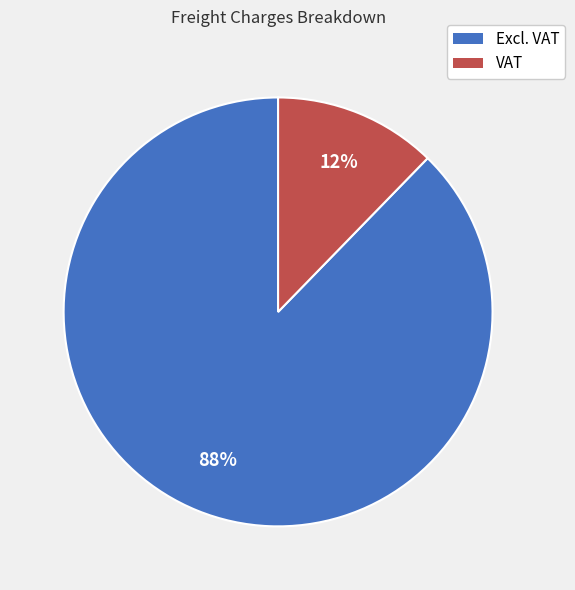

Which category has the biggest portion of the pie?

Excl. VAT